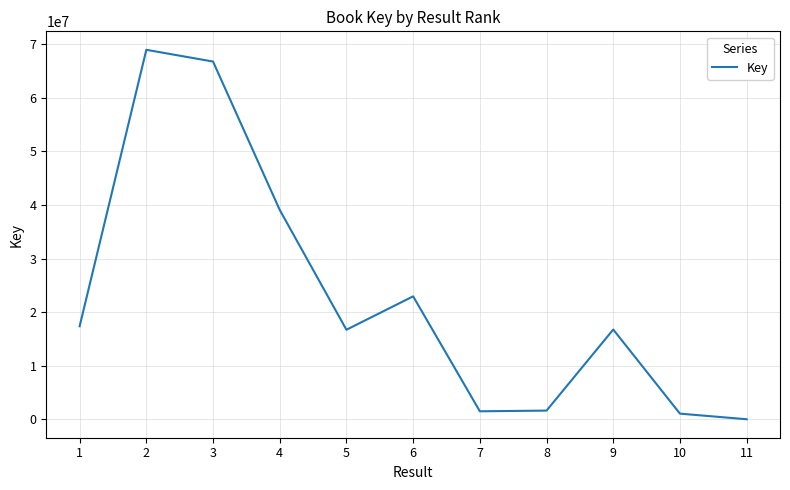

Where does the data first go above 16753787?

1